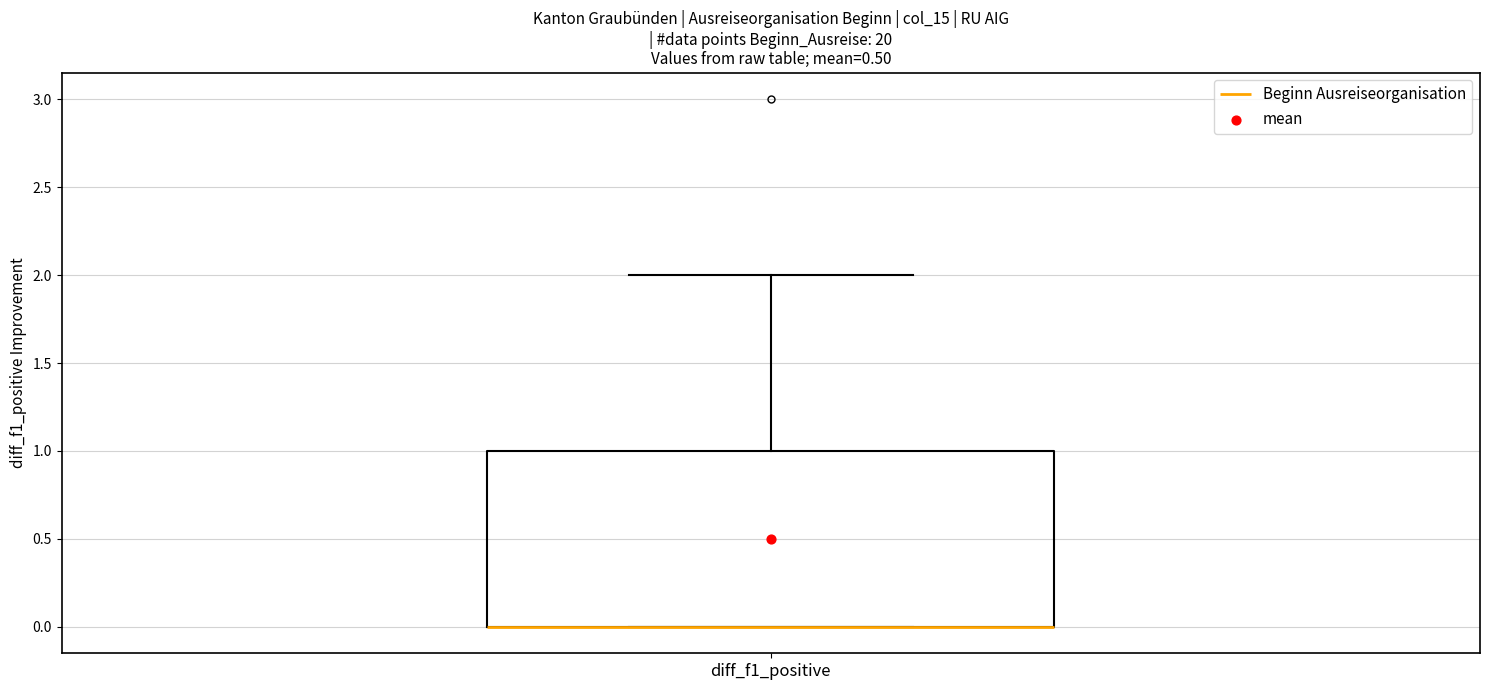

Read this box plot against the y-axis: the position of the median line, the range covered by the box, and the ends of both whiskers. The values are not printed on the chart, so give them approximately, as read against the axis.

median 0 (drawn on the box's lower edge), box 0 to 1, whiskers 0 to 2